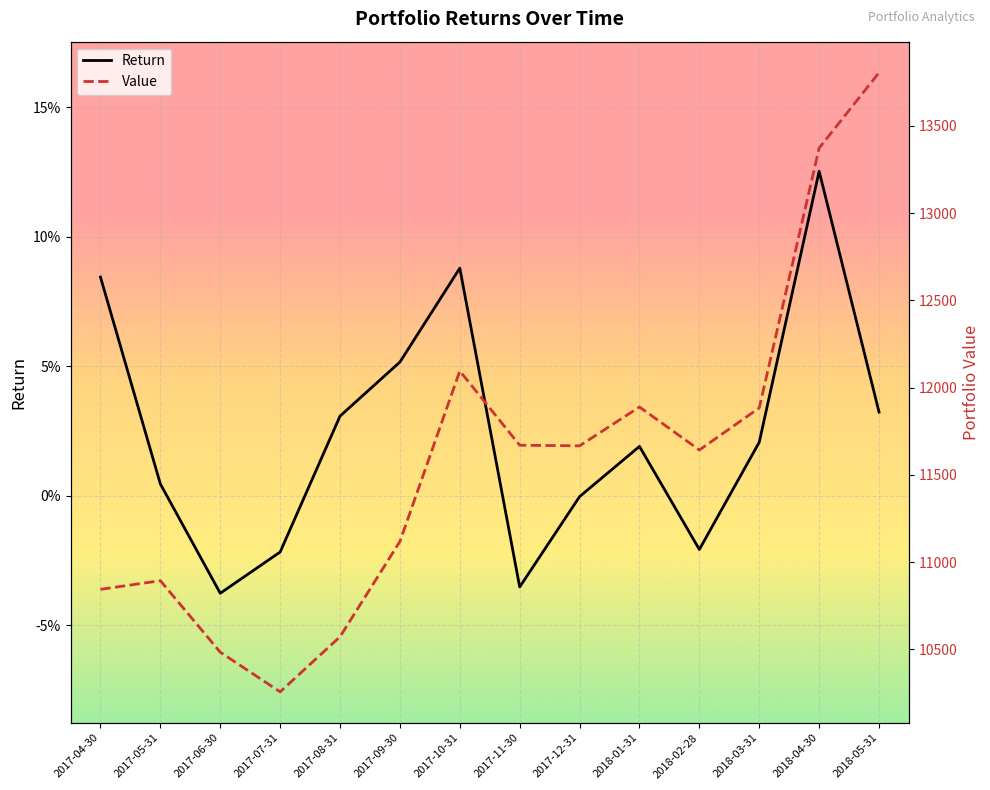

Between 2017-05-31 and 2017-11-30, which series saw the biggest shift?

Value